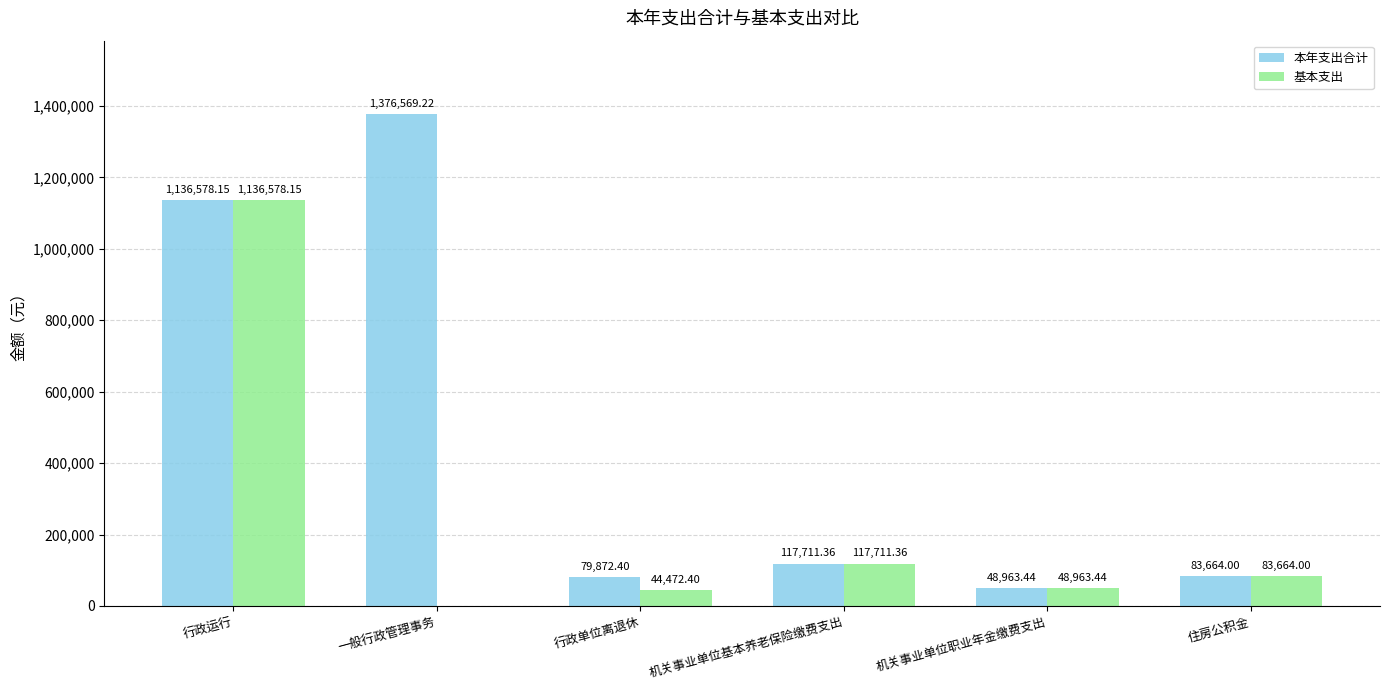

How many values in the 本年支出合计 series exceed 117711?

3